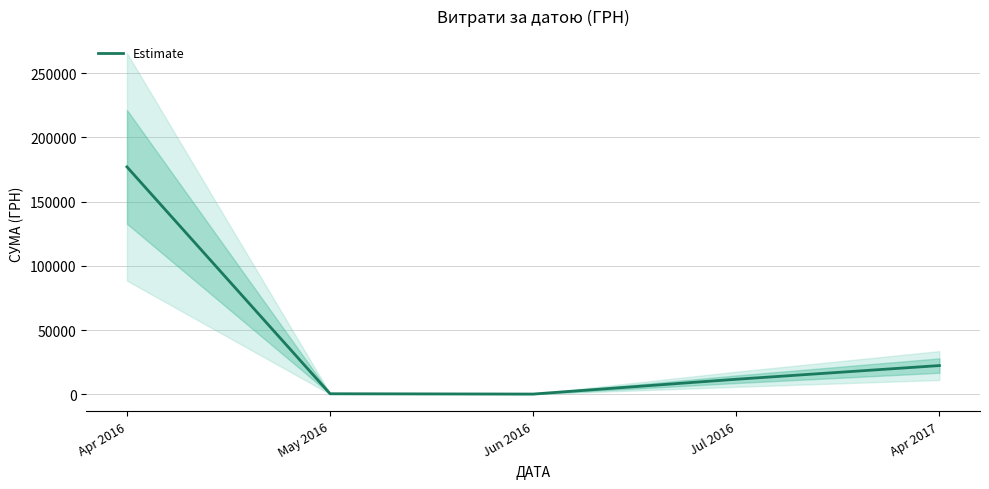

What is the greatest value displayed?

177086.1